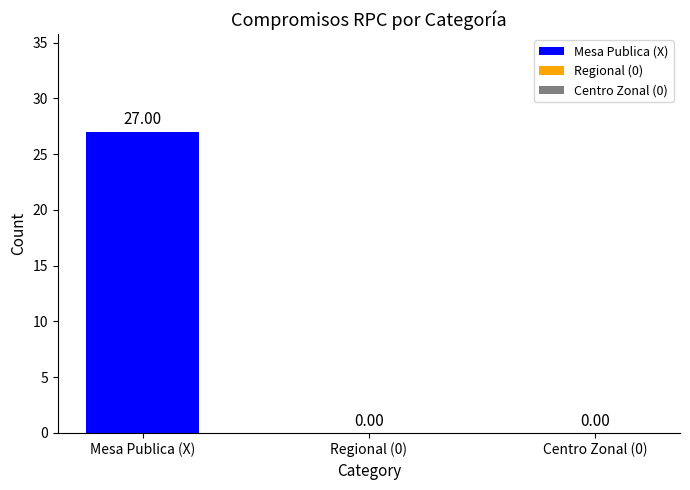

Which has a higher value, 1 or 27?

27